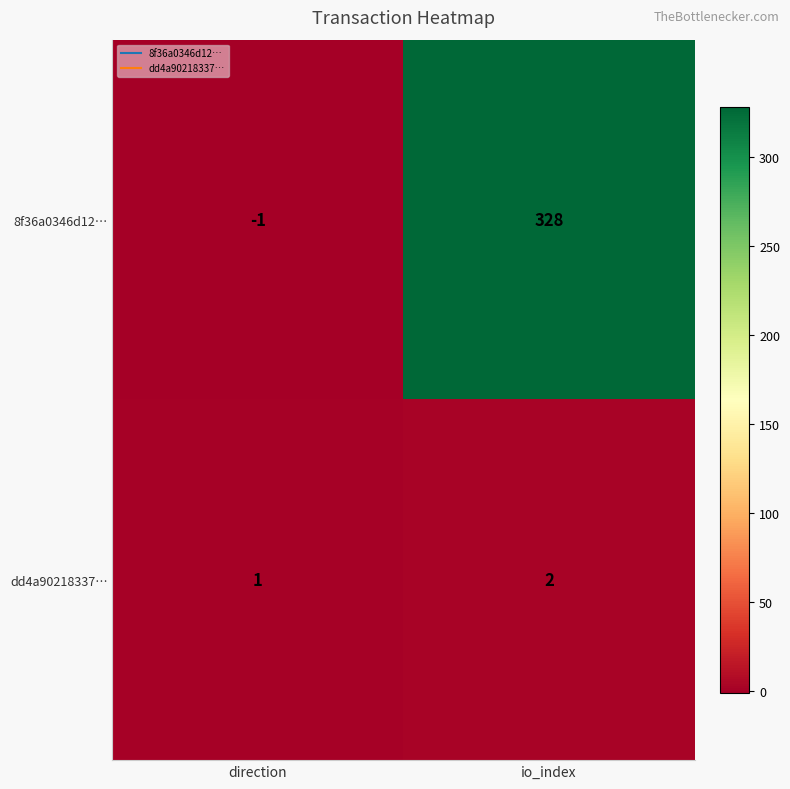

Which series has the widest spread of values?

8f36a0346d12…